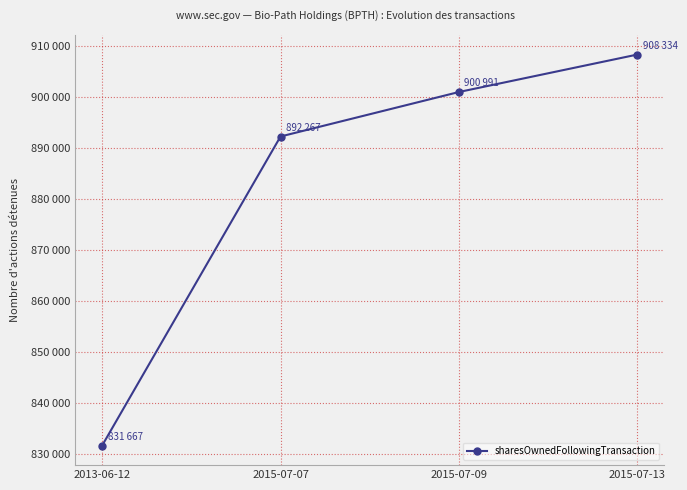

At which category does the chart reach its minimum across all series?

2013-06-12